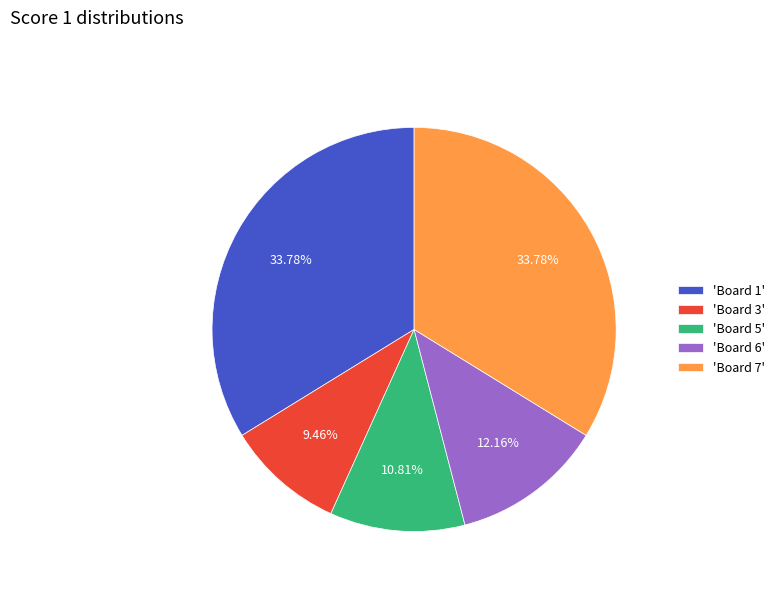

What is the ratio of the value at 'Board 6' to the value at 'Board 7'?

0.4